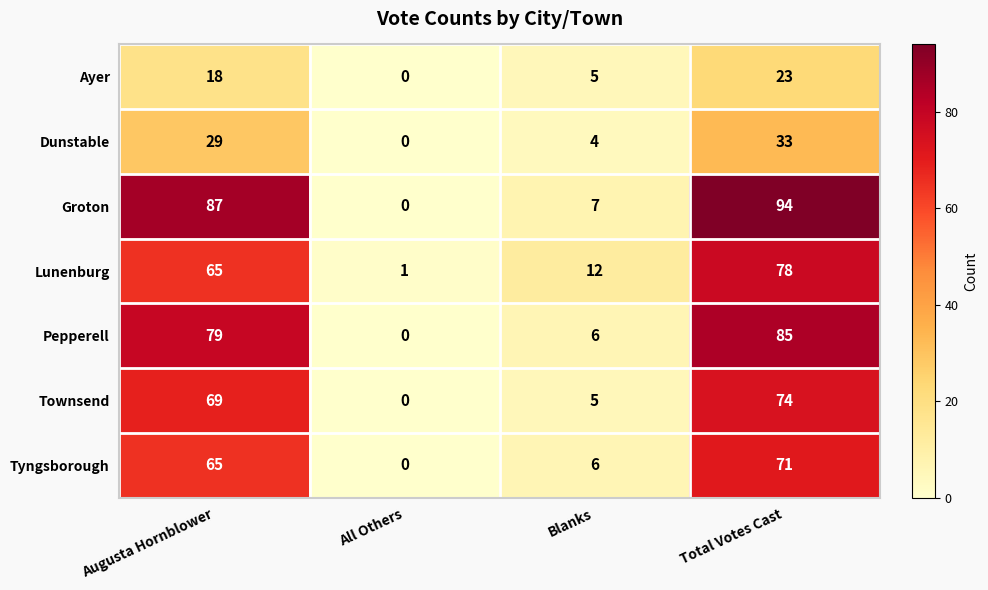

List the labels in order of Tyngsborough value, largest first.

Total Votes Cast, Augusta Hornblower, Blanks, All Others